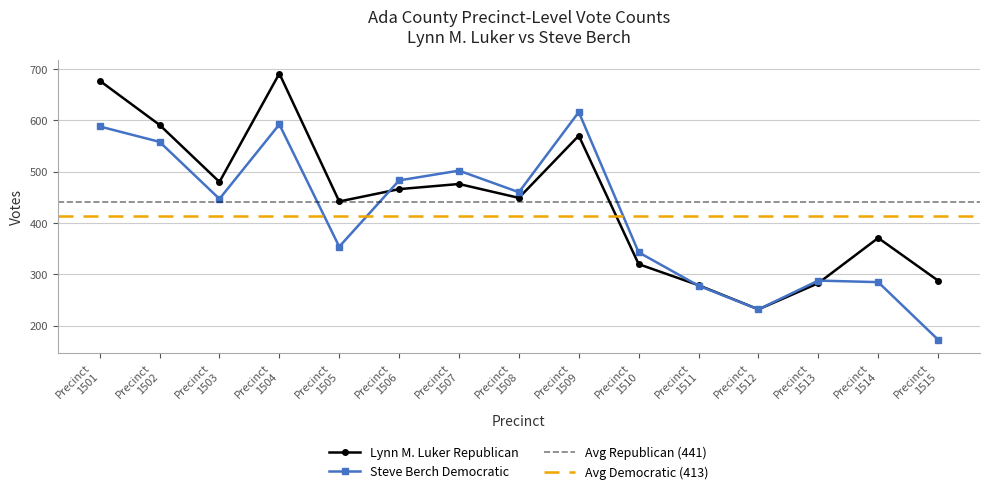

Which series has the largest total across all categories?

Lynn M. Luker Republican